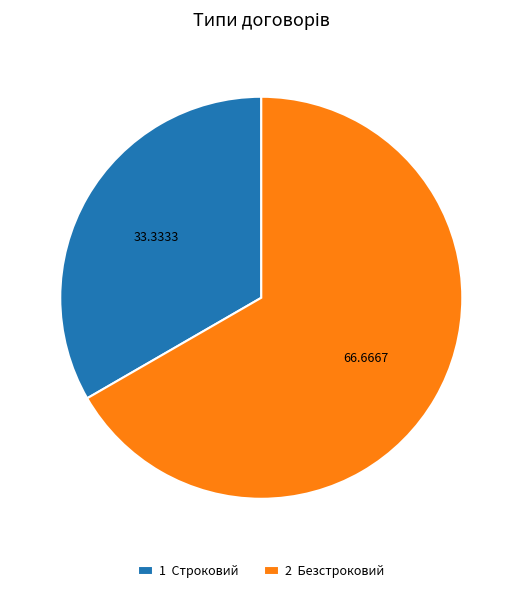

Do 2 Безстроковий and 1 Строковий together represent more than half of the pie?

Yes